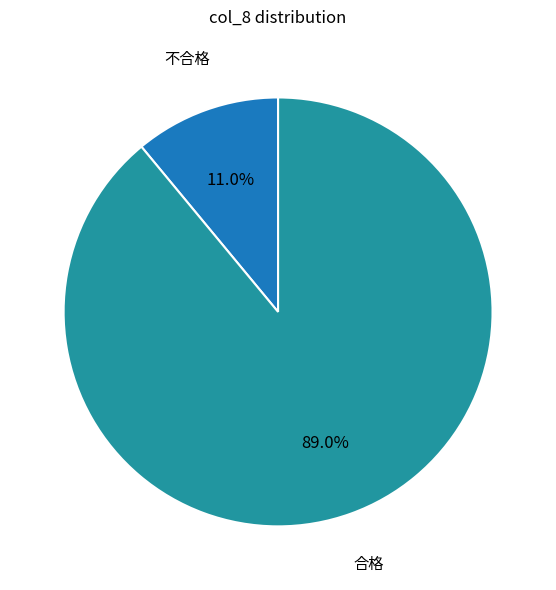

True or false: 不合格 accounts for 1% of the total.

False